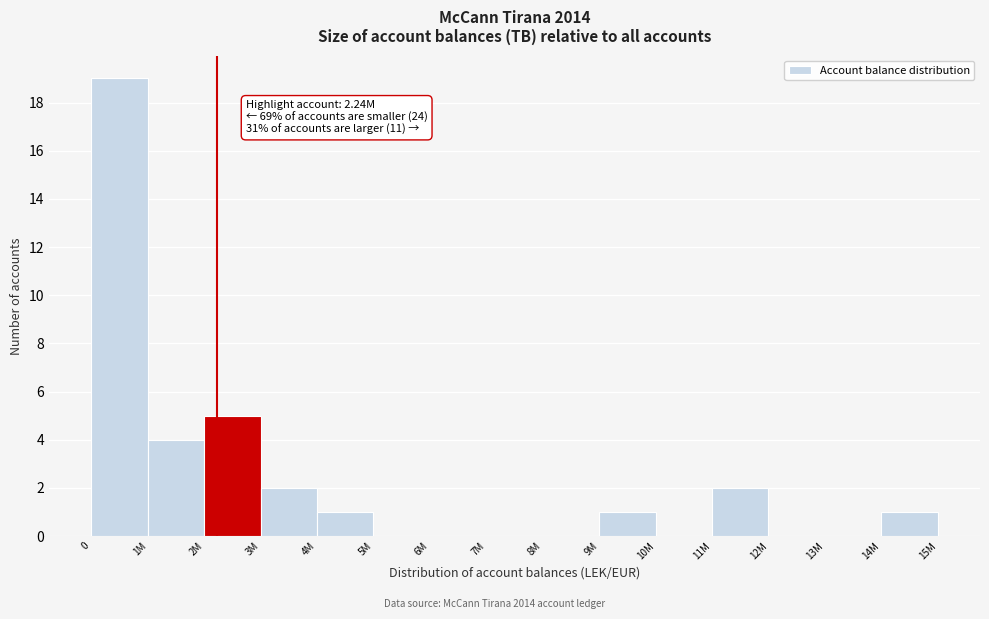

Reading left to right, transcribe all the data shown in this chart.

0=19	1M=4	2M=5	3M=2	4M=1	5M=0	6M=0	7M=0	8M=0	9M=1	10M=0	11M=2	12M=0	13M=0	14M=1